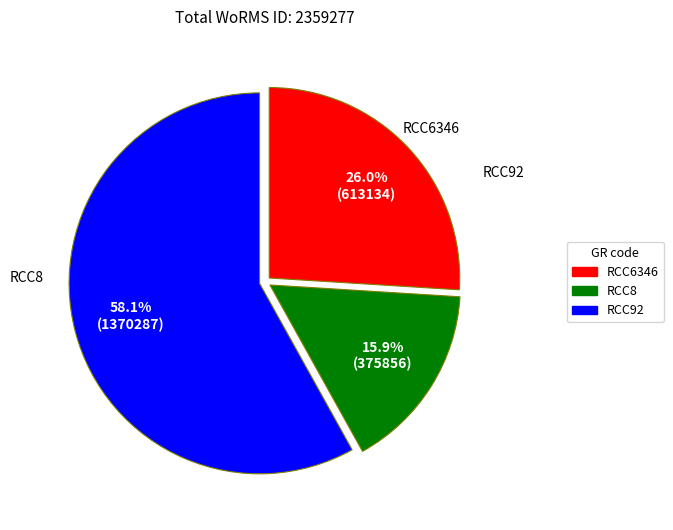

What percentage is the RCC8 slice, to the nearest percent?

16%